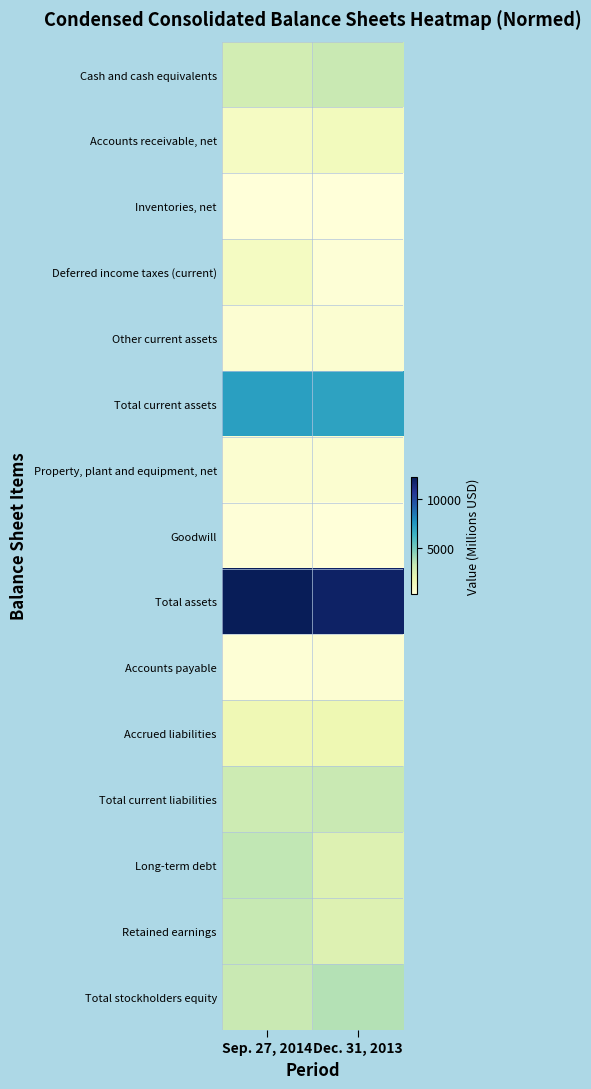

At Sep. 27, 2014, list the series in order from largest to smallest.

Total assets, Total current assets, Long-term debt, Retained earnings, Total stockholders equity, Total current liabilities, Cash and cash equivalents, Accrued liabilities, Deferred income taxes (current), Accounts receivable, net, Property, plant and equipment, net, Other current assets, Accounts payable, Goodwill, Inventories, net